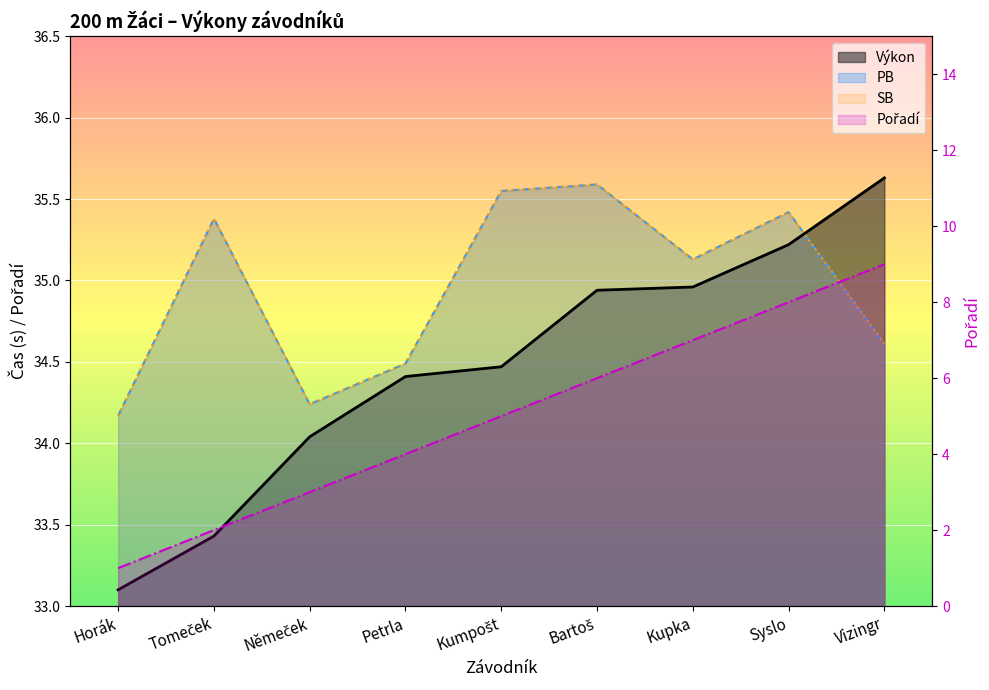

Which series has the largest range (max minus min)?

Pořadí